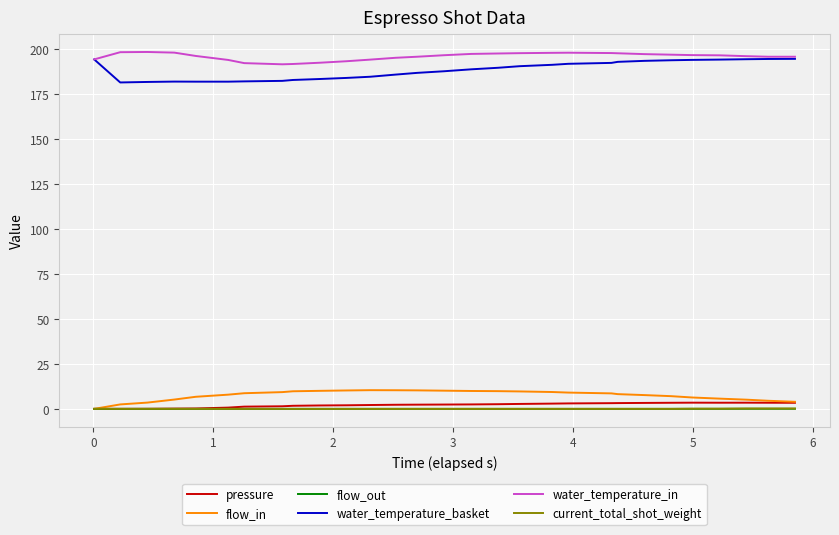

True or false: water_temperature_in and flow_out intersect in this chart.

False